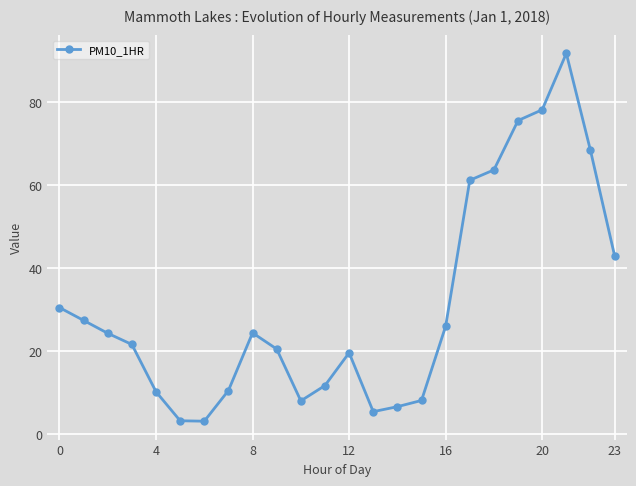

What is the value of the 18th point from the left?

61.2